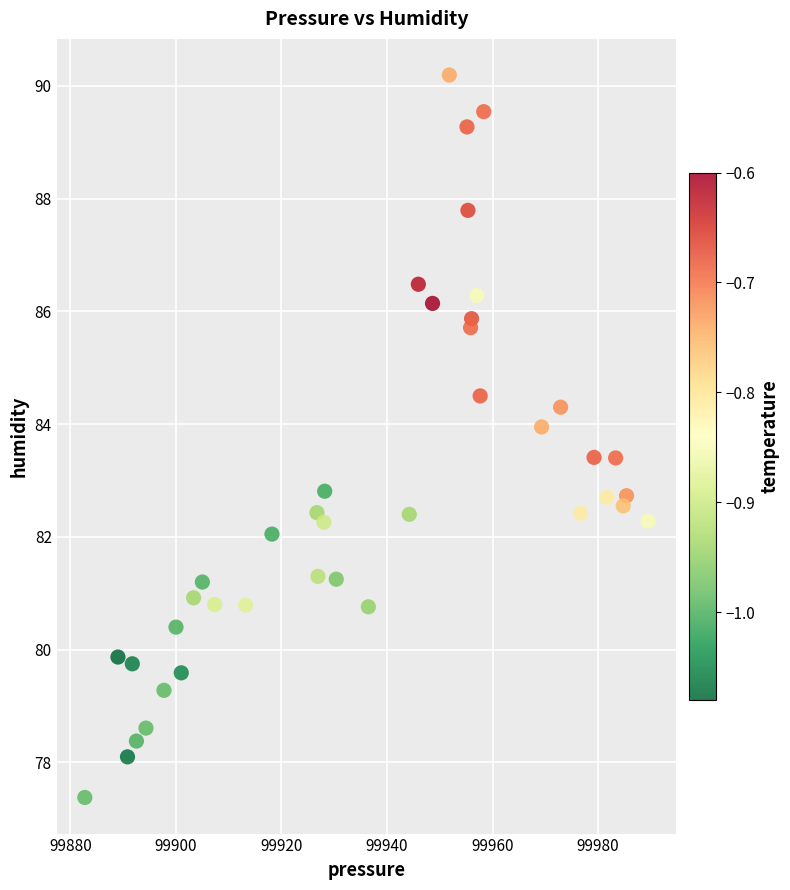

What is the range of X values (max minus min)?

106.8